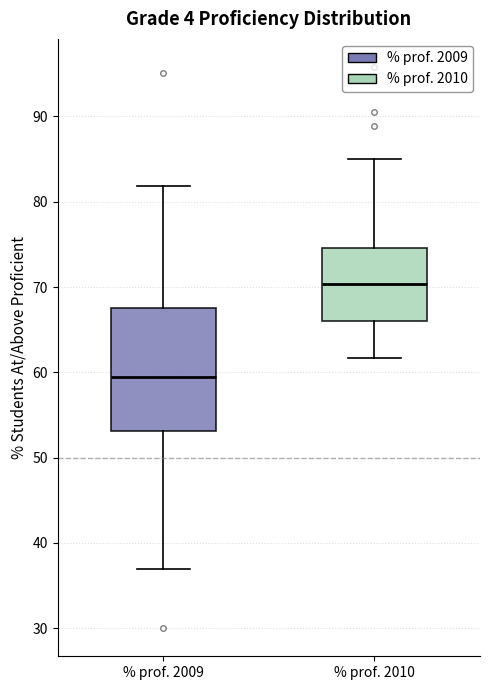

Reading left to right, transcribe this box plot: for each box, give where its median line is, the range the box spans, and where its two whiskers end, as read against the y-axis. The values are not printed on the chart, so give them approximately, as read against the axis.

% prof. 2009: median 60, box 53 to 68, whiskers 37 to 82
% prof. 2010: median 70, box 66 to 75, whiskers 62 to 85